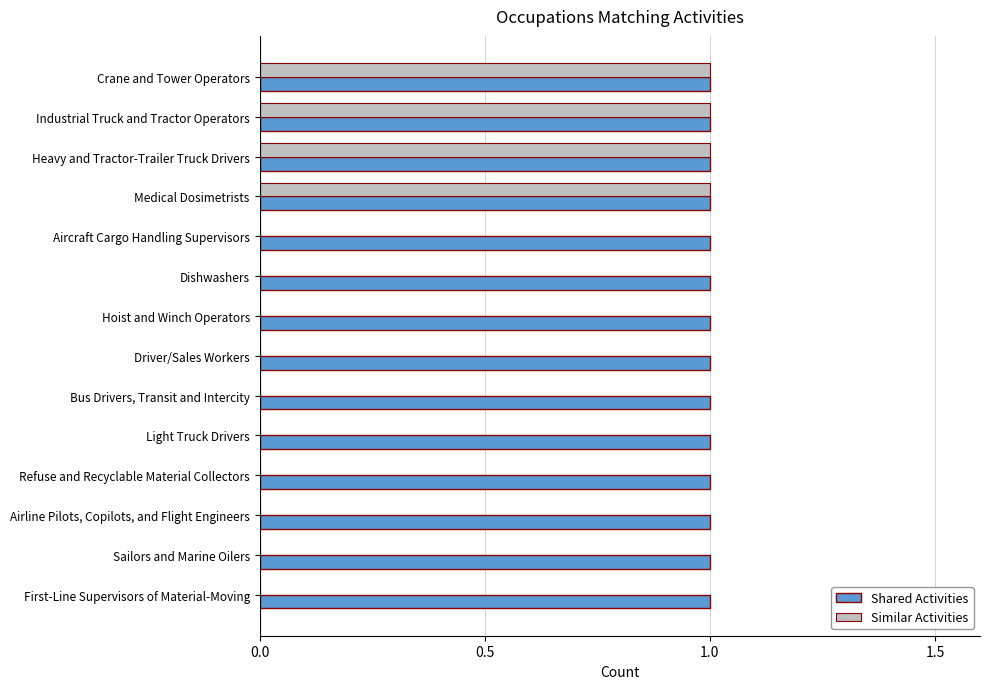

True or false: Similar Activities has a value of 0 at Light Truck Drivers.

True